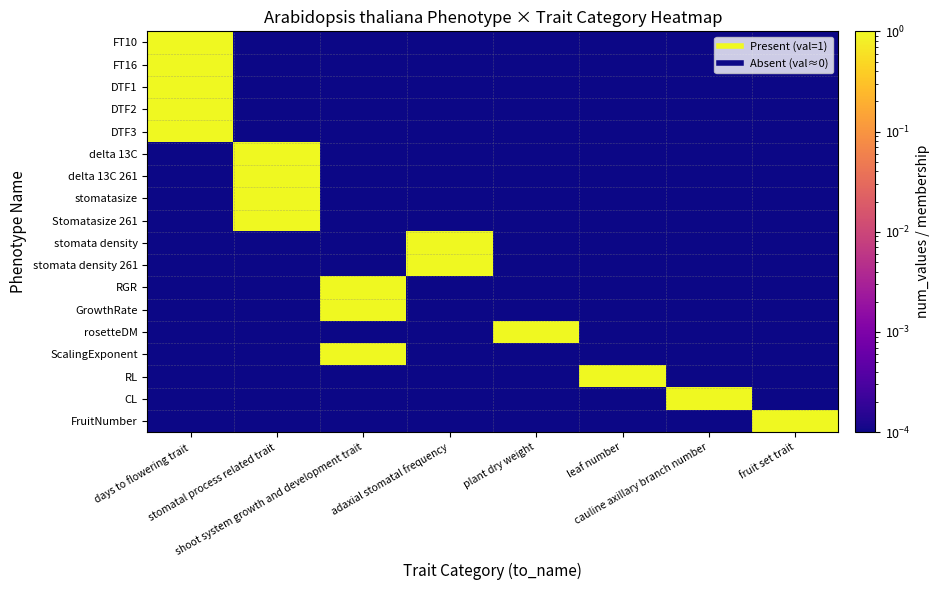

Reading left to right, what are all the values shown in this chart?

FT10: days to flowering trait=1.0	stomatal process related trait=0.0	shoot system growth and development trait=0.0	adaxial stomatal frequency=0.0	plant dry weight=0.0	leaf number=0.0	cauline axillary branch number=0.0	fruit set trait=0.0
FT16: days to flowering trait=1.0	stomatal process related trait=0.0	shoot system growth and development trait=0.0	adaxial stomatal frequency=0.0	plant dry weight=0.0	leaf number=0.0	cauline axillary branch number=0.0	fruit set trait=0.0
DTF1: days to flowering trait=1.0	stomatal process related trait=0.0	shoot system growth and development trait=0.0	adaxial stomatal frequency=0.0	plant dry weight=0.0	leaf number=0.0	cauline axillary branch number=0.0	fruit set trait=0.0
DTF2: days to flowering trait=1.0	stomatal process related trait=0.0	shoot system growth and development trait=0.0	adaxial stomatal frequency=0.0	plant dry weight=0.0	leaf number=0.0	cauline axillary branch number=0.0	fruit set trait=0.0
DTF3: days to flowering trait=1.0	stomatal process related trait=0.0	shoot system growth and development trait=0.0	adaxial stomatal frequency=0.0	plant dry weight=0.0	leaf number=0.0	cauline axillary branch number=0.0	fruit set trait=0.0
delta 13C: days to flowering trait=0.0	stomatal process related trait=1.0	shoot system growth and development trait=0.0	adaxial stomatal frequency=0.0	plant dry weight=0.0	leaf number=0.0	cauline axillary branch number=0.0	fruit set trait=0.0
delta 13C 261: days to flowering trait=0.0	stomatal process related trait=1.0	shoot system growth and development trait=0.0	adaxial stomatal frequency=0.0	plant dry weight=0.0	leaf number=0.0	cauline axillary branch number=0.0	fruit set trait=0.0
stomatasize: days to flowering trait=0.0	stomatal process related trait=1.0	shoot system growth and development trait=0.0	adaxial stomatal frequency=0.0	plant dry weight=0.0	leaf number=0.0	cauline axillary branch number=0.0	fruit set trait=0.0
Stomatasize 261: days to flowering trait=0.0	stomatal process related trait=1.0	shoot system growth and development trait=0.0	adaxial stomatal frequency=0.0	plant dry weight=0.0	leaf number=0.0	cauline axillary branch number=0.0	fruit set trait=0.0
stomata density: days to flowering trait=0.0	stomatal process related trait=0.0	shoot system growth and development trait=0.0	adaxial stomatal frequency=1.0	plant dry weight=0.0	leaf number=0.0	cauline axillary branch number=0.0	fruit set trait=0.0
stomata density 261: days to flowering trait=0.0	stomatal process related trait=0.0	shoot system growth and development trait=0.0	adaxial stomatal frequency=1.0	plant dry weight=0.0	leaf number=0.0	cauline axillary branch number=0.0	fruit set trait=0.0
RGR: days to flowering trait=0.0	stomatal process related trait=0.0	shoot system growth and development trait=1.0	adaxial stomatal frequency=0.0	plant dry weight=0.0	leaf number=0.0	cauline axillary branch number=0.0	fruit set trait=0.0
GrowthRate: days to flowering trait=0.0	stomatal process related trait=0.0	shoot system growth and development trait=1.0	adaxial stomatal frequency=0.0	plant dry weight=0.0	leaf number=0.0	cauline axillary branch number=0.0	fruit set trait=0.0
rosetteDM: days to flowering trait=0.0	stomatal process related trait=0.0	shoot system growth and development trait=0.0	adaxial stomatal frequency=0.0	plant dry weight=1.0	leaf number=0.0	cauline axillary branch number=0.0	fruit set trait=0.0
ScalingExponent: days to flowering trait=0.0	stomatal process related trait=0.0	shoot system growth and development trait=1.0	adaxial stomatal frequency=0.0	plant dry weight=0.0	leaf number=0.0	cauline axillary branch number=0.0	fruit set trait=0.0
RL: days to flowering trait=0.0	stomatal process related trait=0.0	shoot system growth and development trait=0.0	adaxial stomatal frequency=0.0	plant dry weight=0.0	leaf number=1.0	cauline axillary branch number=0.0	fruit set trait=0.0
CL: days to flowering trait=0.0	stomatal process related trait=0.0	shoot system growth and development trait=0.0	adaxial stomatal frequency=0.0	plant dry weight=0.0	leaf number=0.0	cauline axillary branch number=1.0	fruit set trait=0.0
FruitNumber: days to flowering trait=0.0	stomatal process related trait=0.0	shoot system growth and development trait=0.0	adaxial stomatal frequency=0.0	plant dry weight=0.0	leaf number=0.0	cauline axillary branch number=0.0	fruit set trait=1.0